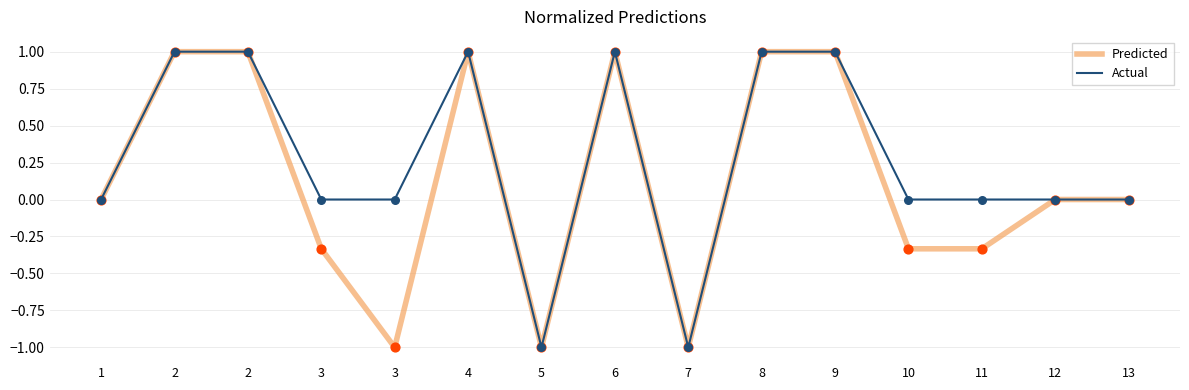

Is this an area chart (filled region under the line)?

No